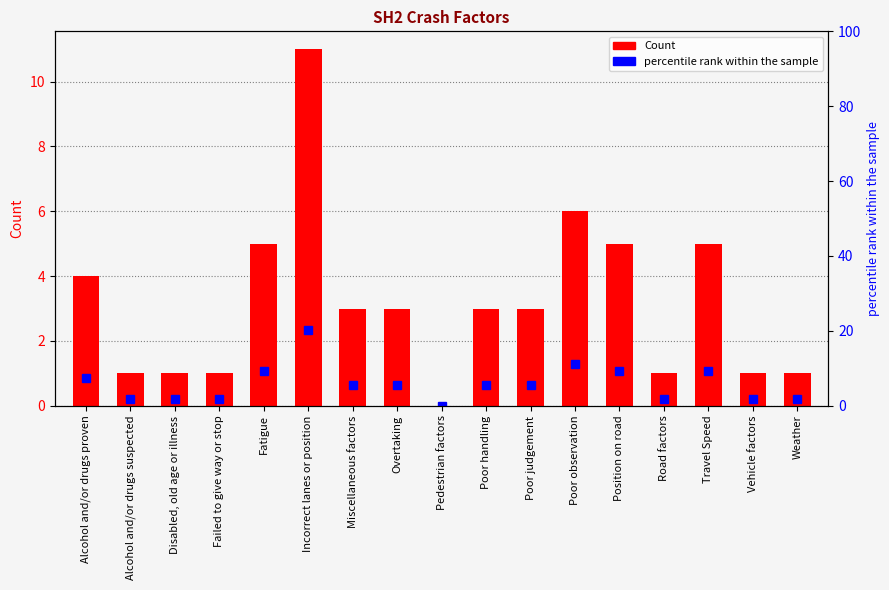

At which label does Count first exceed 3?

Alcohol and/or drugs proven